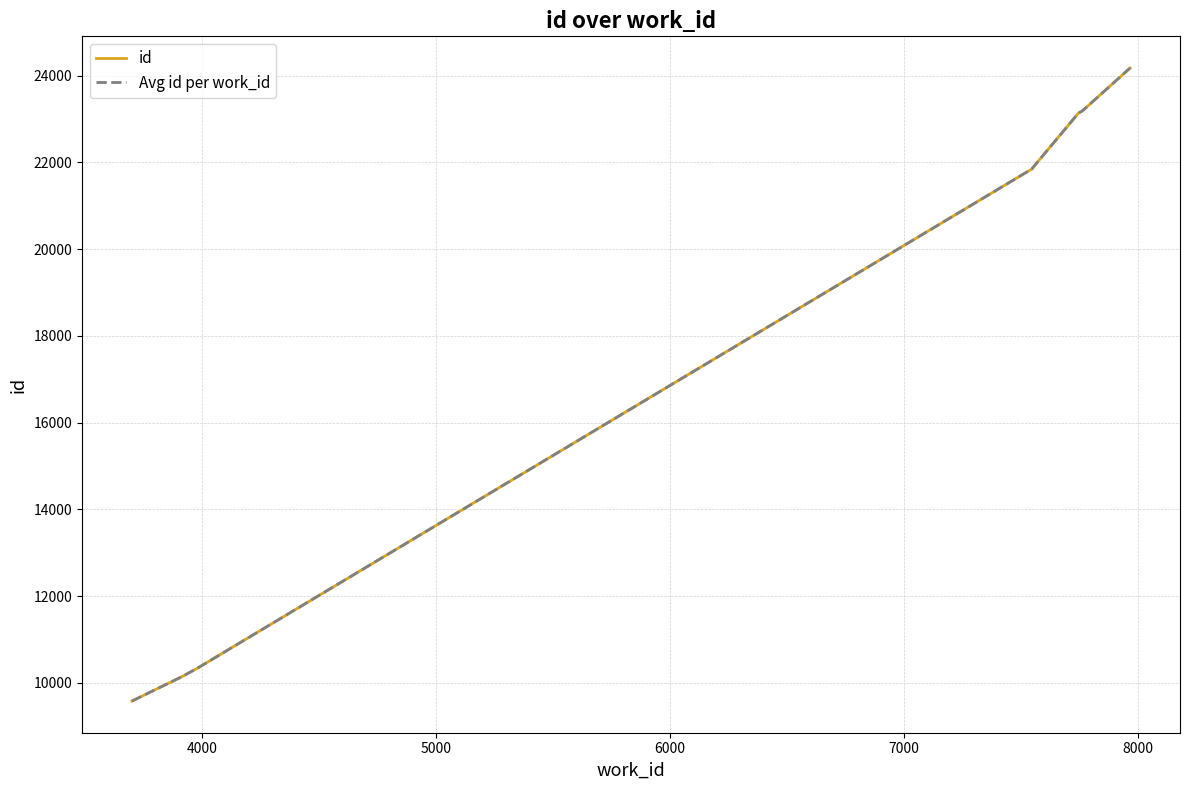

What is the maximum value shown in the chart?

24173.5